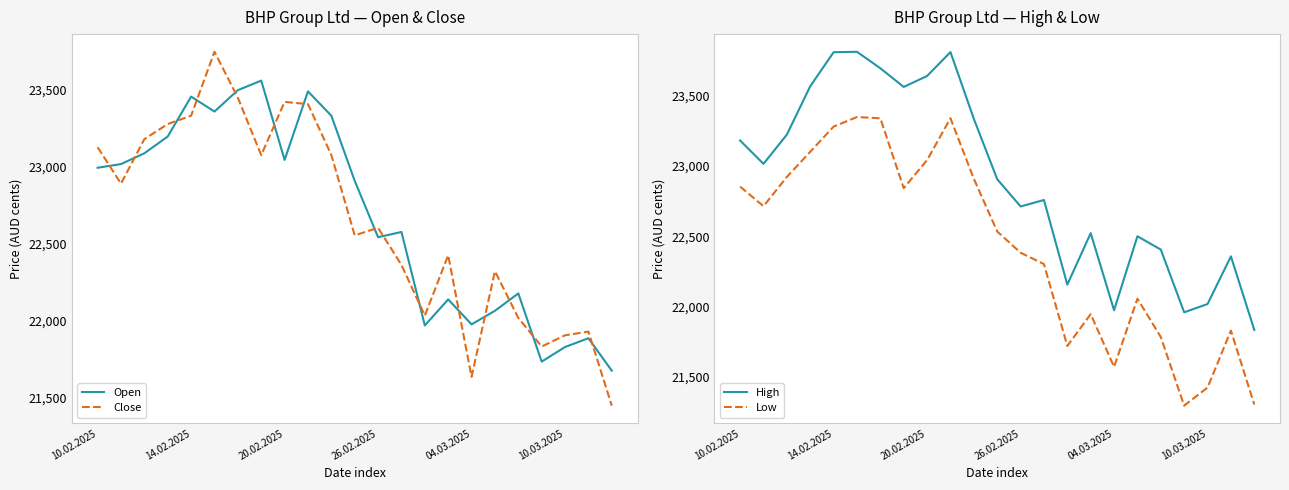

Is it true that Low equals 7565 at 6?

False